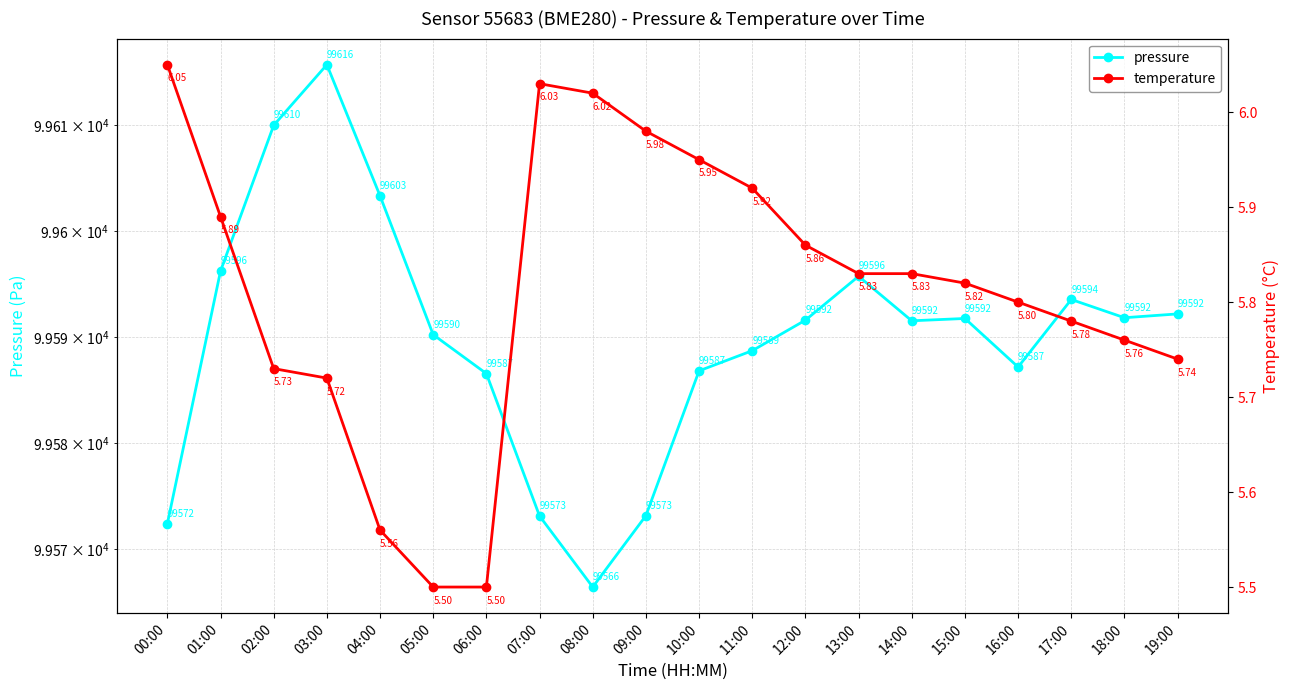

True or false: pressure and temperature intersect in this chart.

False